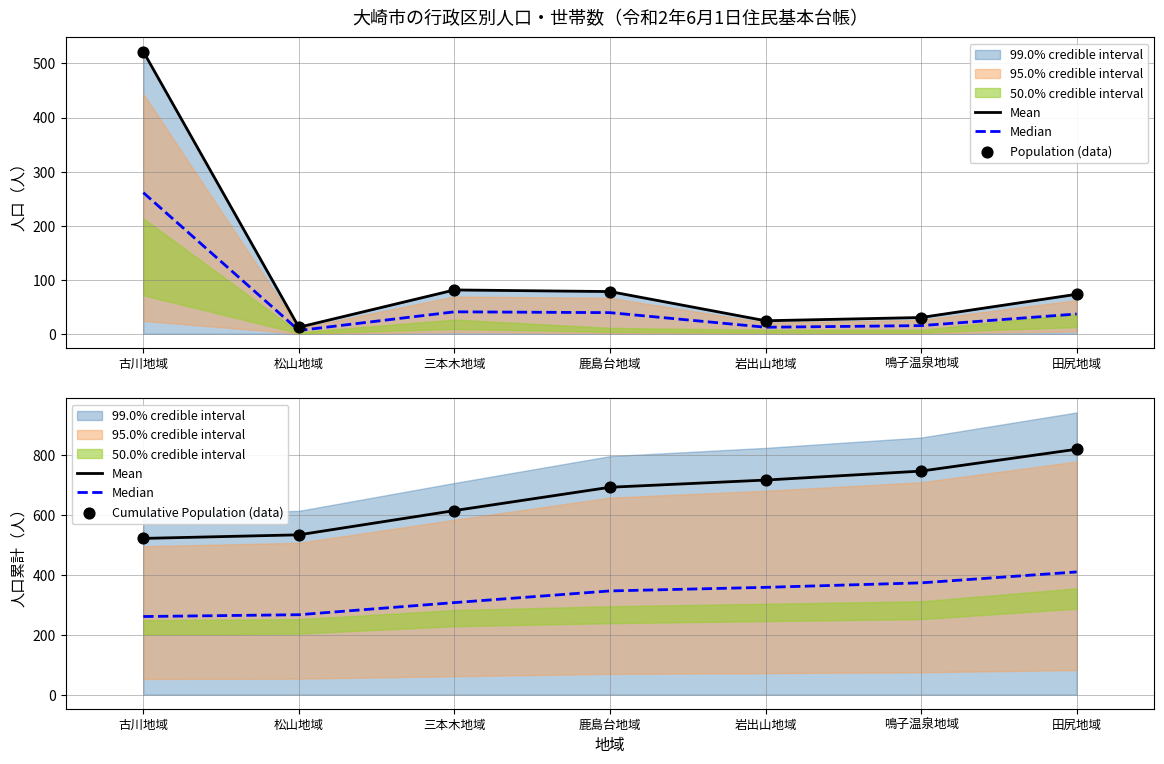

What is the total value across all series at 古川地域?

1827.0